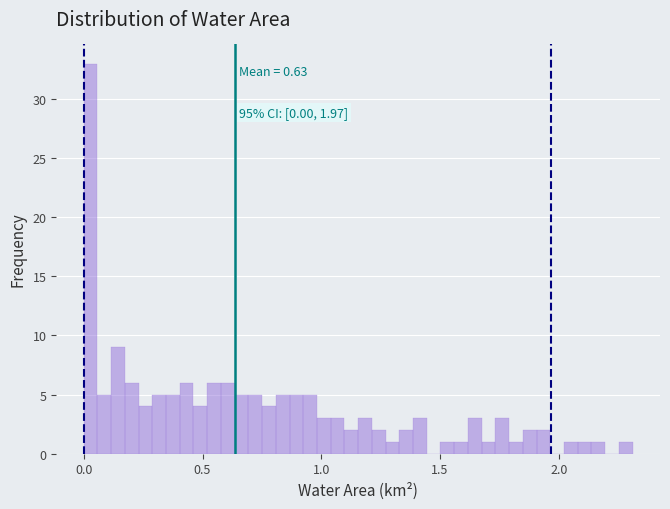

Read against the x-axis, roughly where is the centre of the tallest bar?

0.05